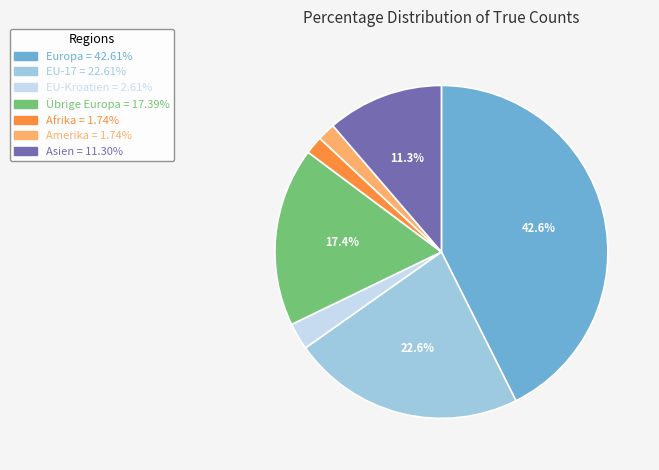

Count the number of slices in the pie.

7